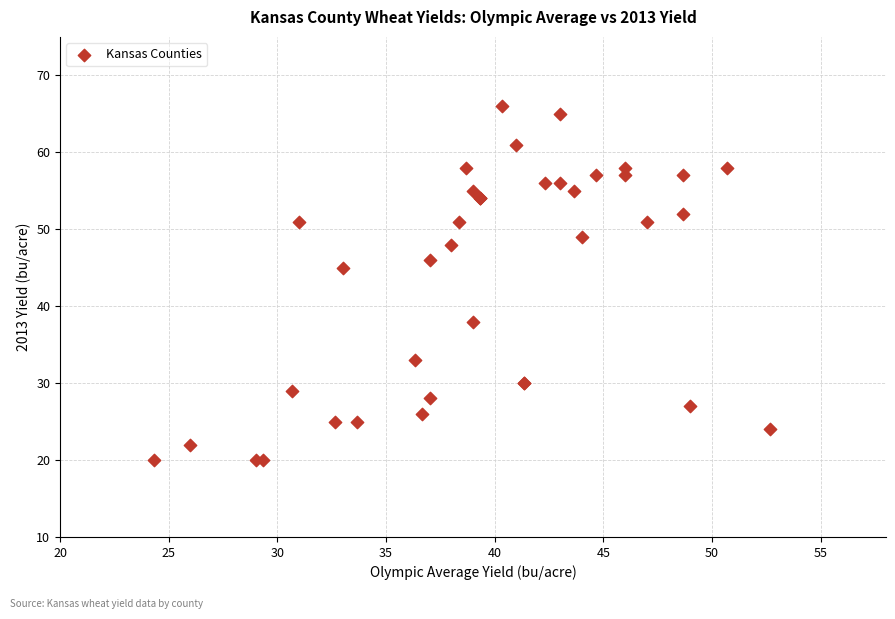

What Y value in the scatter plot is closest to 43?

45